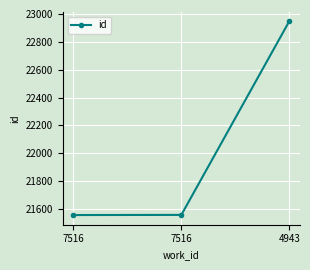

What is the maximum value shown in the chart?

22947